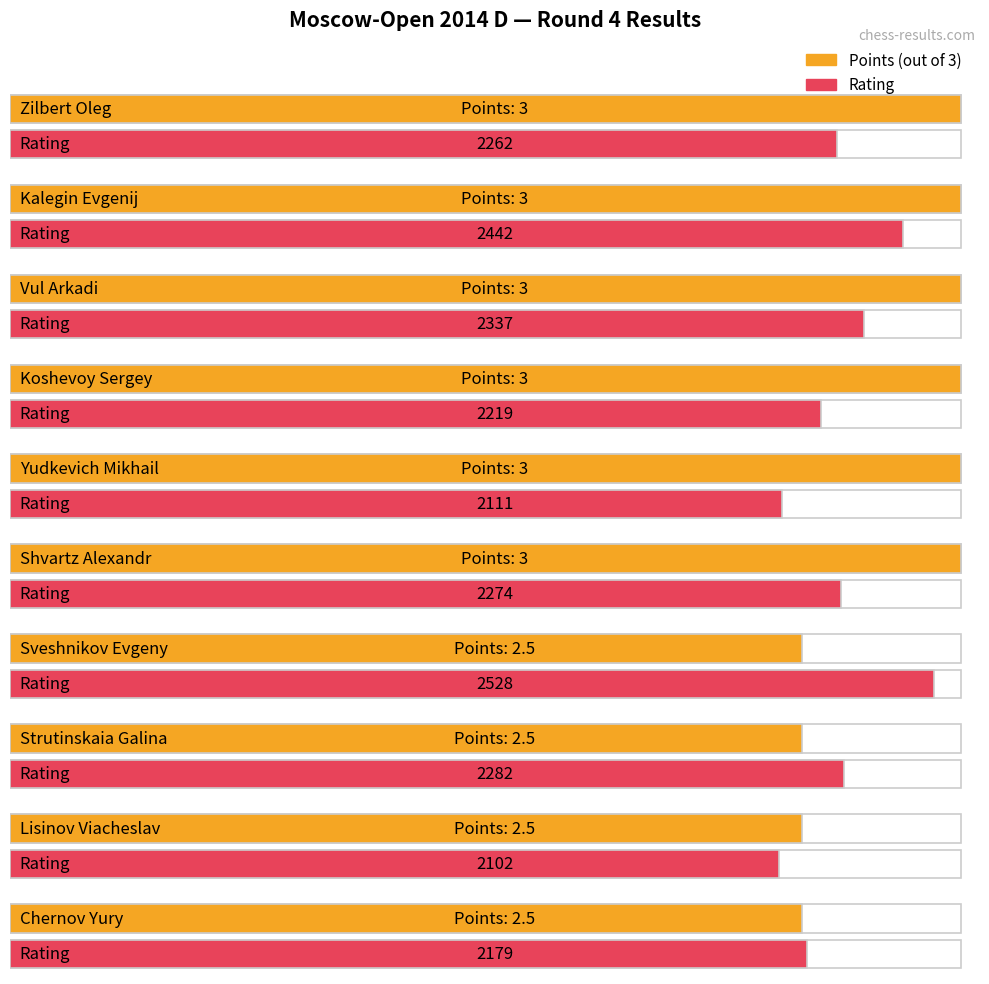

Which series has the largest total across all categories?

Rating